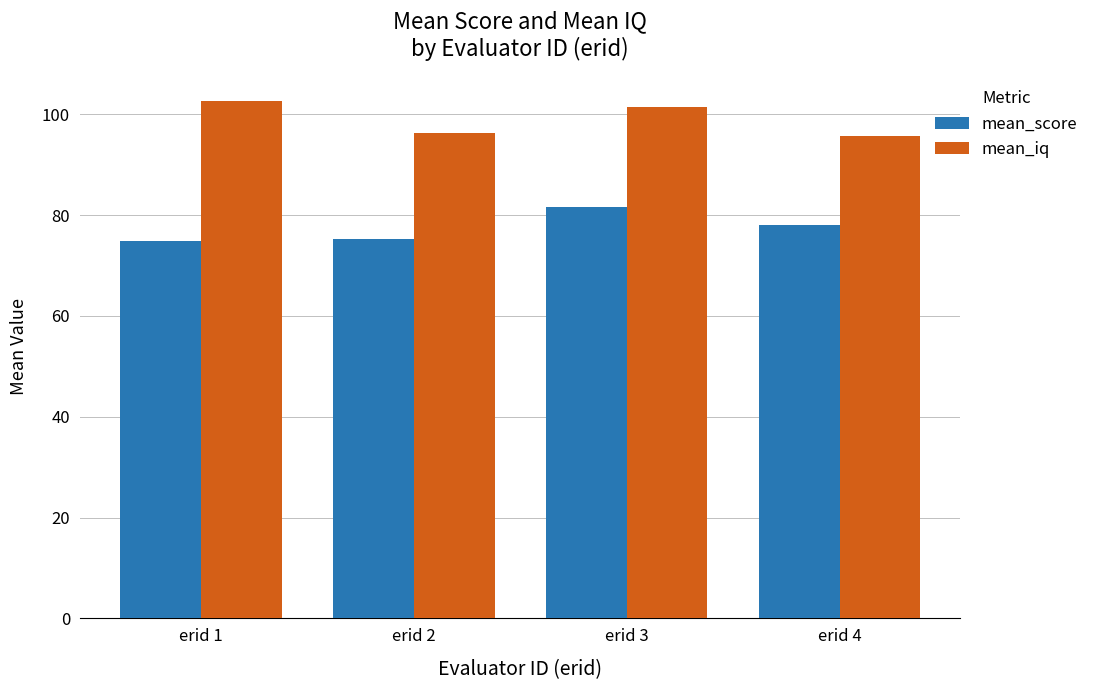

What is the spread (max minus min) of values at erid 1?

27.8